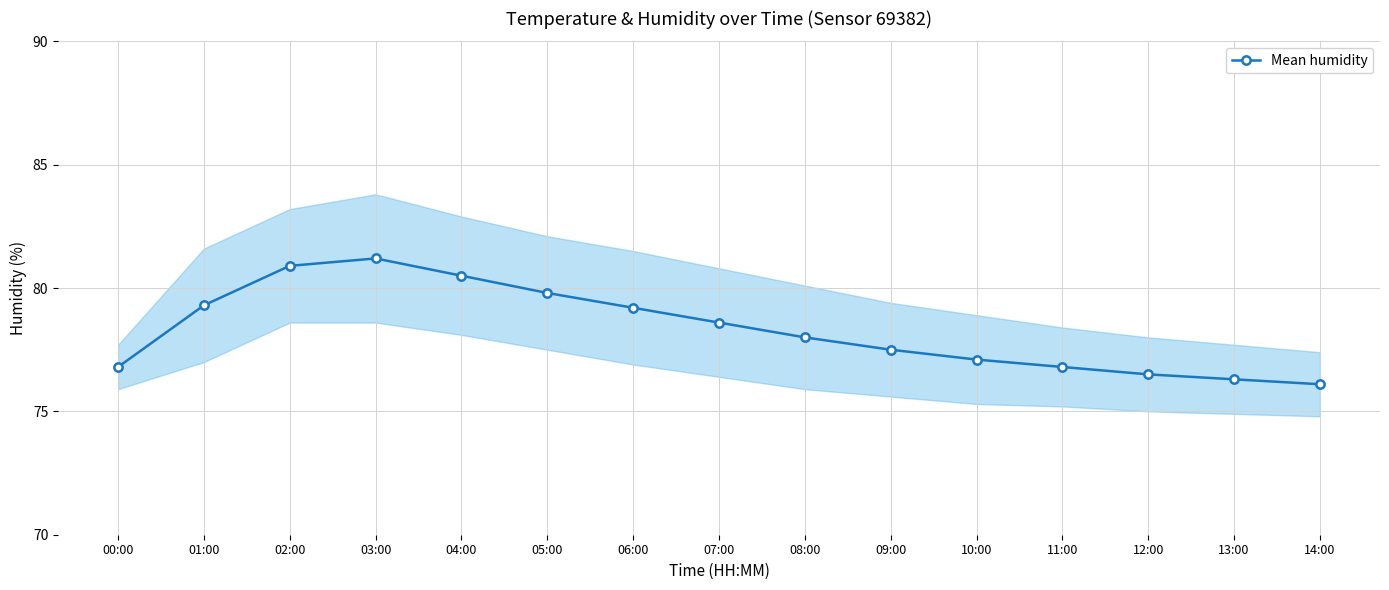

What is the difference between the maximum and minimum values?

5.1